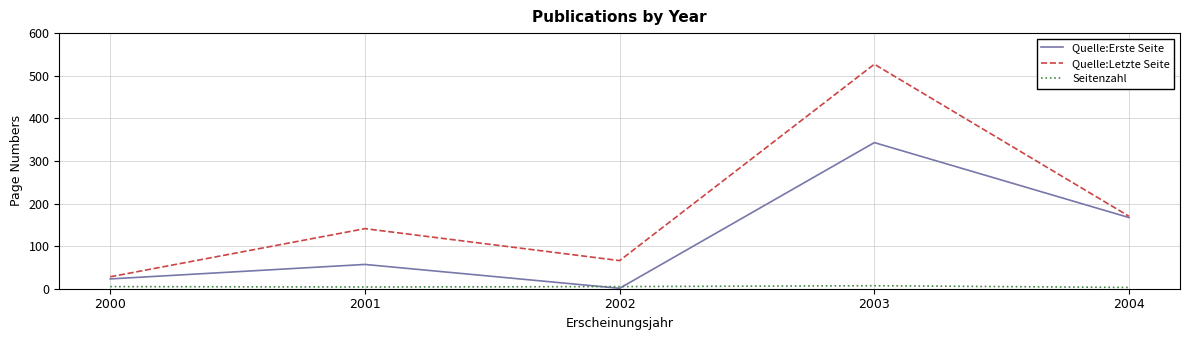

Which series ends up on top after the final intersection of Seitenzahl and Quelle:Erste Seite?

Quelle:Erste Seite